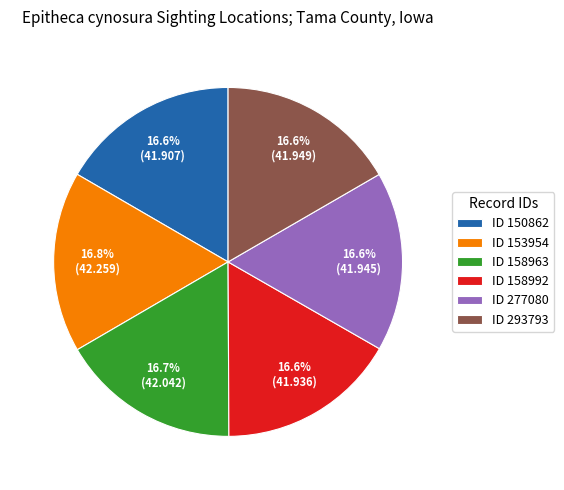

Approximately how many times larger is the value at ID 158992 compared to ID 153954?

1.0